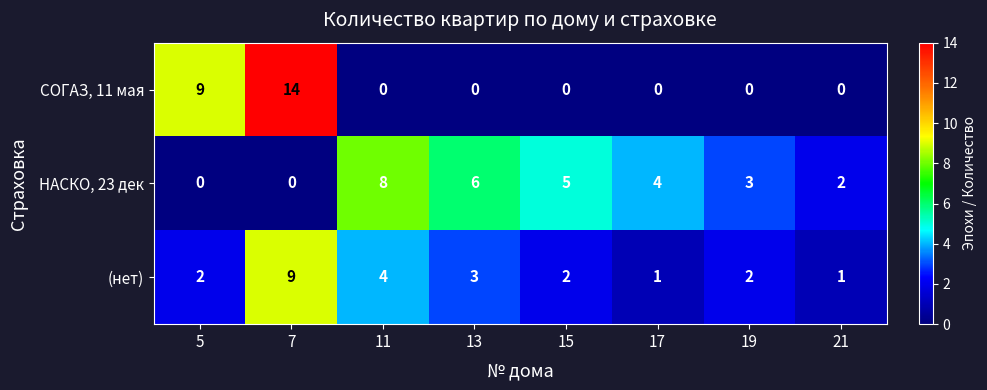

The value of (нет) at 17 is 1. True or false?

True